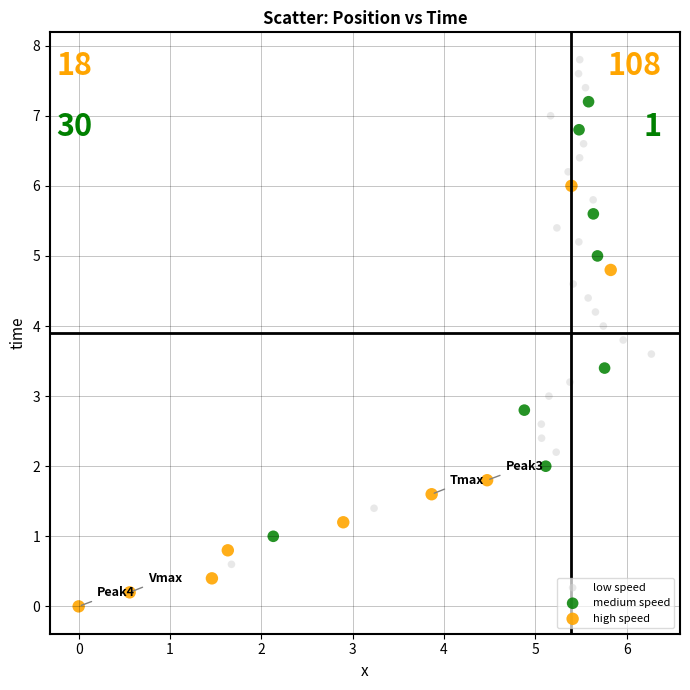

Which series has the widest spread of Y values?

low speed